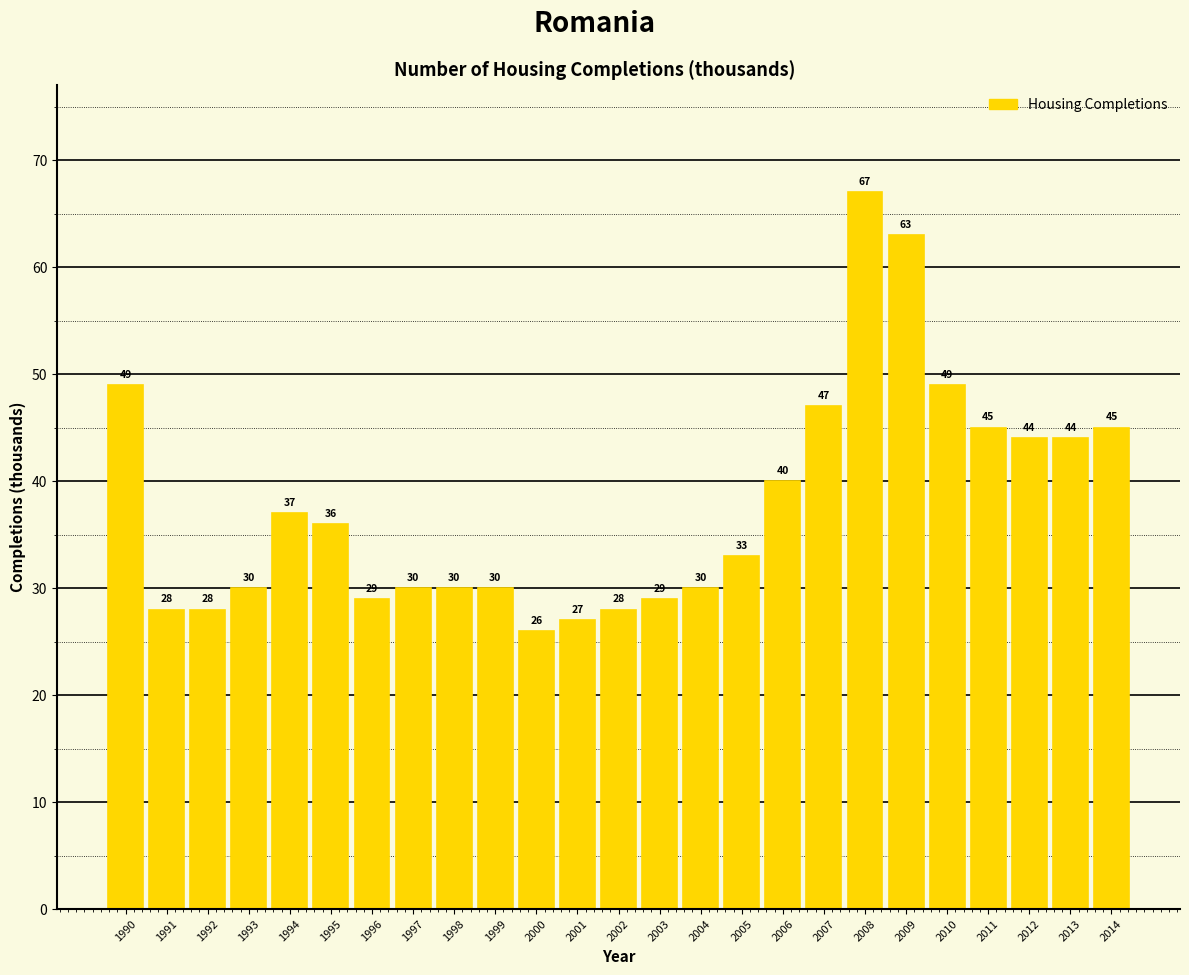

Reading right to left, extract all data points from this chart.

45	44	44	45	49	63	67	47	40	33	30	29	28	27	26	30	30	30	29	36	37	30	28	28	49